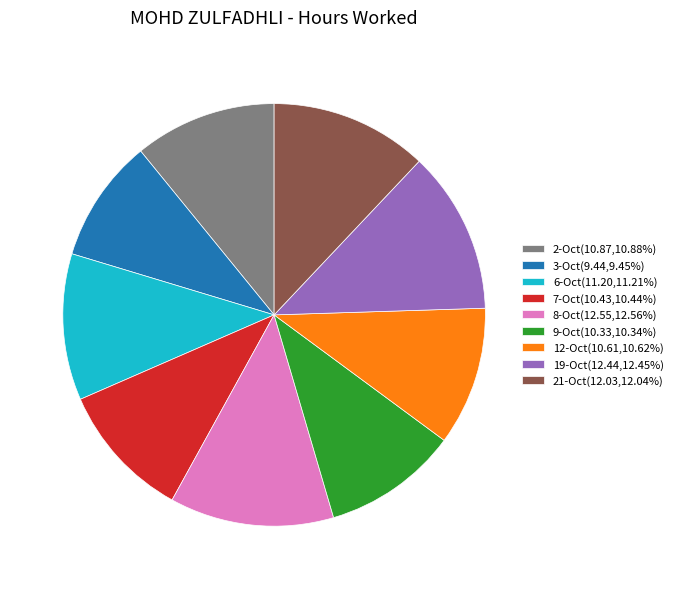

Do 9-Oct(10.33,10.34%) and 19-Oct(12.44,12.45%) together represent more than half of the pie?

No